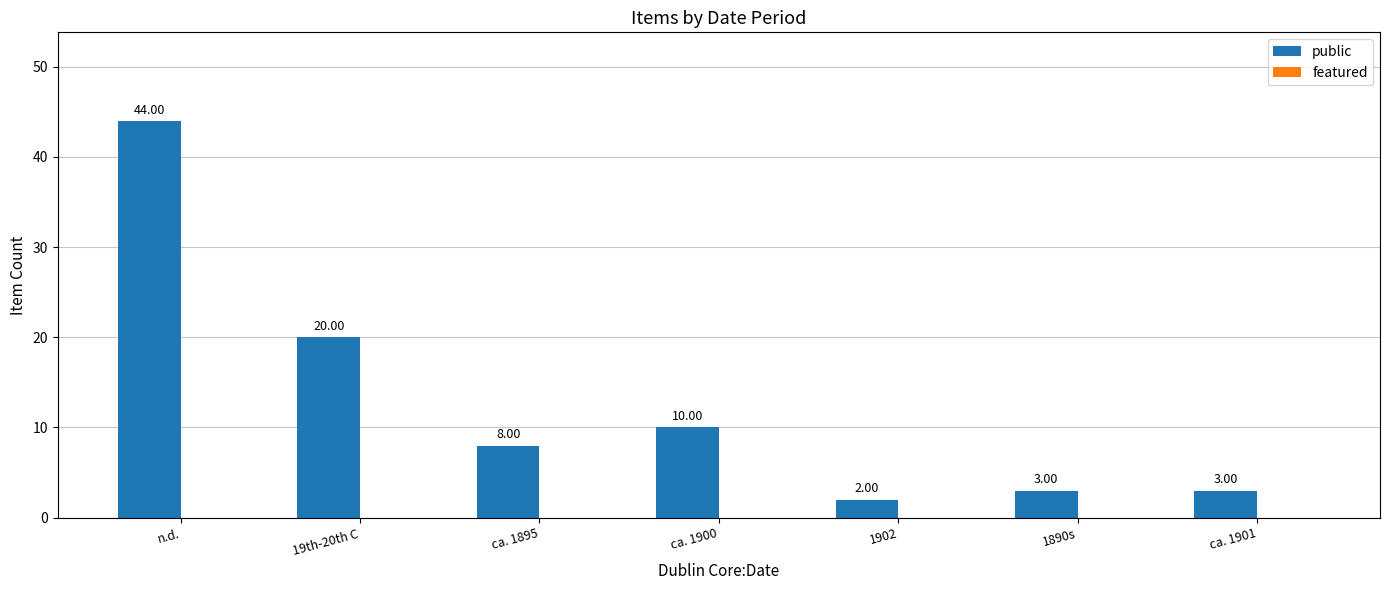

Where does the data first go above 8?

n.d.